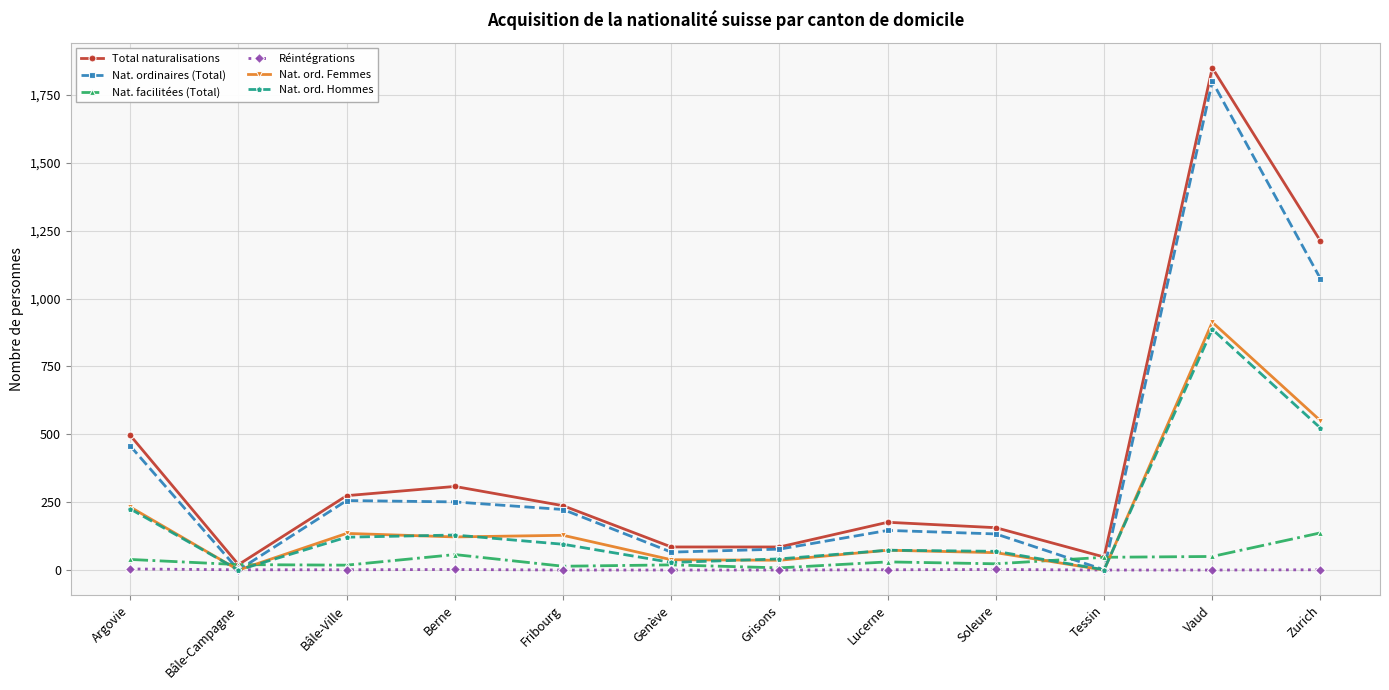

What is the maximum value for Nat. ordinaires (Total)?

1800